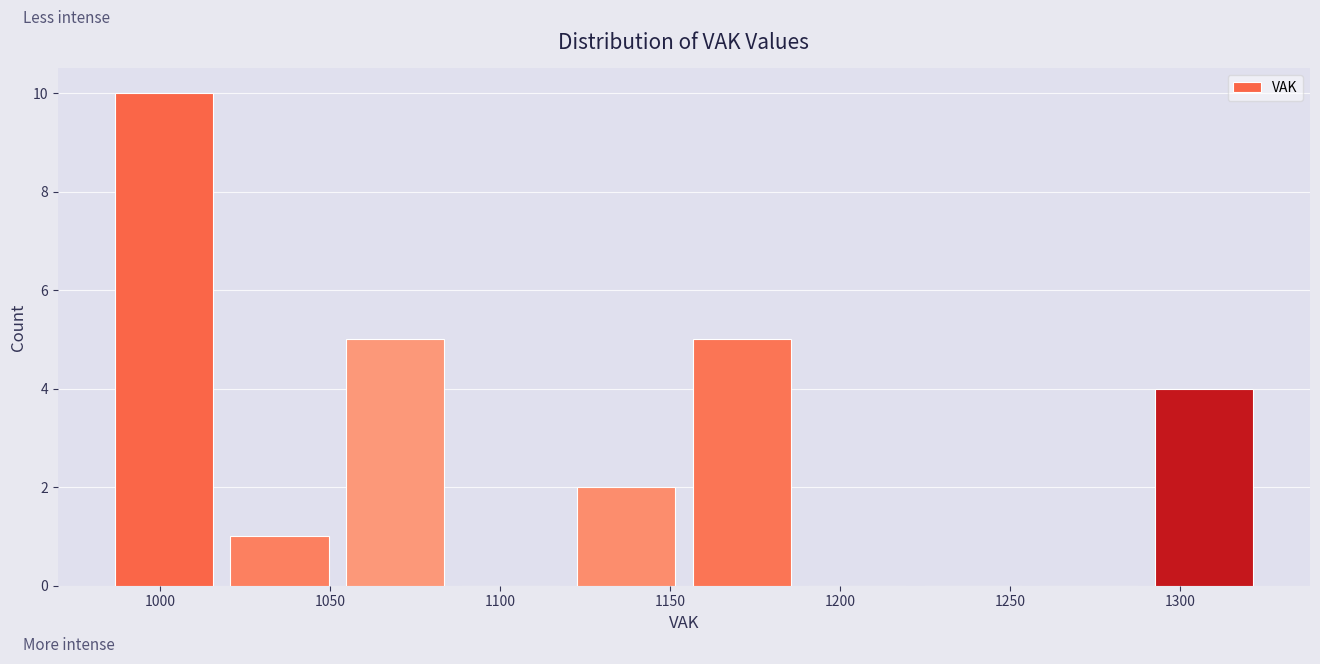

Reading left to right, list every bar in this chart as the range it spans on the x-axis followed by its height. Neither the bar edges nor the heights are printed on the chart, so give them approximately, as read against the axes.

984 to 1018: 10
1018 to 1052: 1
1052 to 1086: 5
1086 to 1120: 0
1120 to 1154: 2
1154 to 1188: 5
1188 to 1222: 0
1222 to 1256: 0
1256 to 1290: 0
1290 to 1324: 4